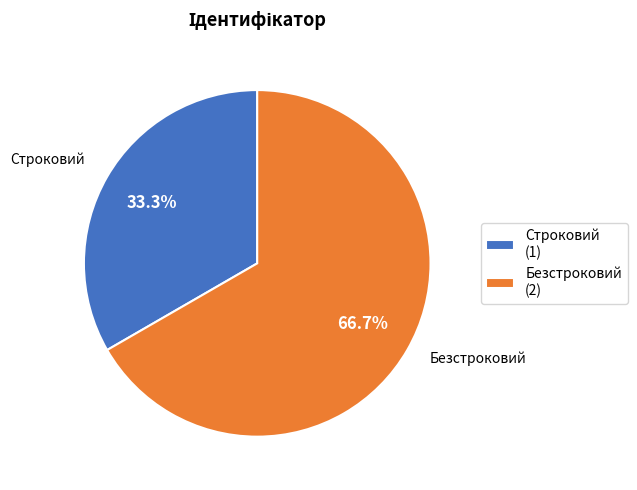

How many segments does this pie chart have?

2